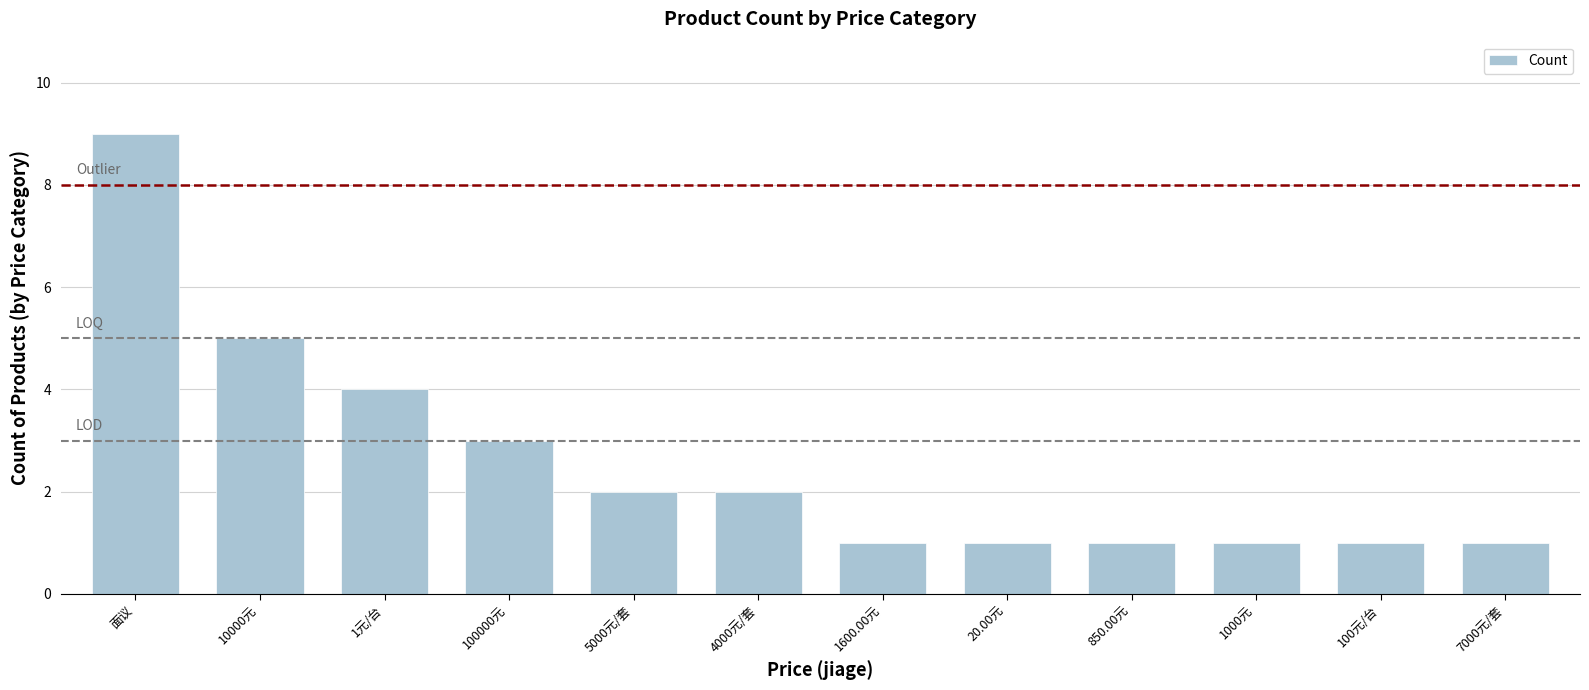

Which label corresponds to the largest value in the chart?

面议